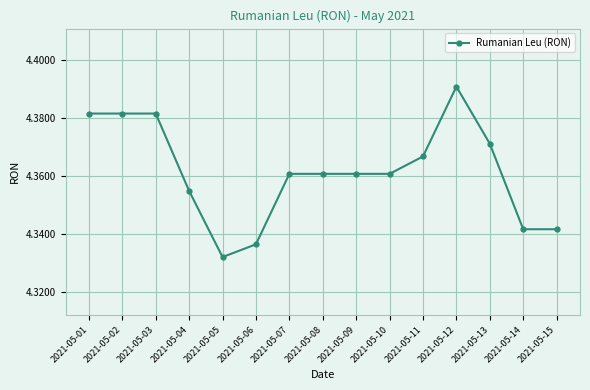

True or false: the data shows 0.9 at 2021-05-08.

False